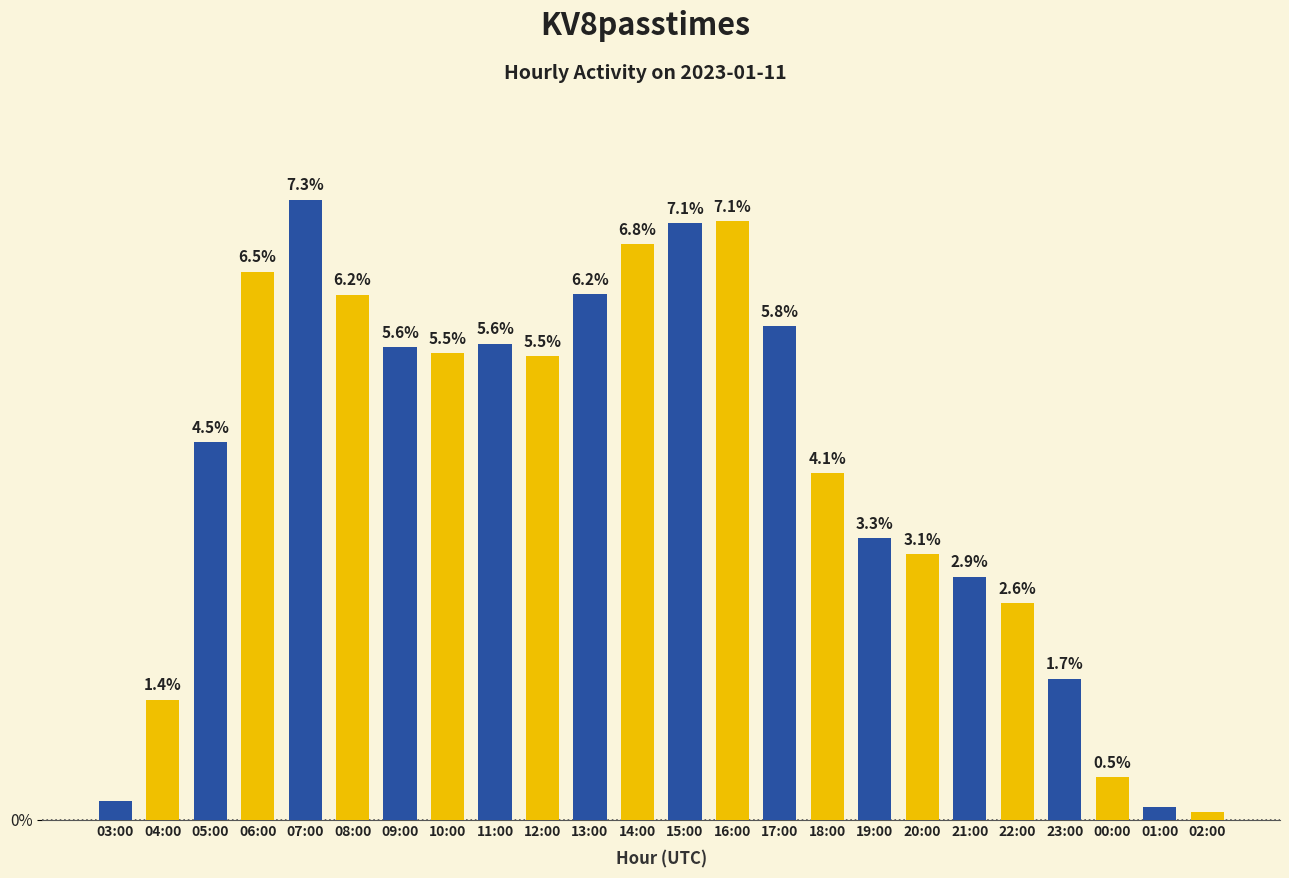

What is the label of the 15th bar from the right?

12:00